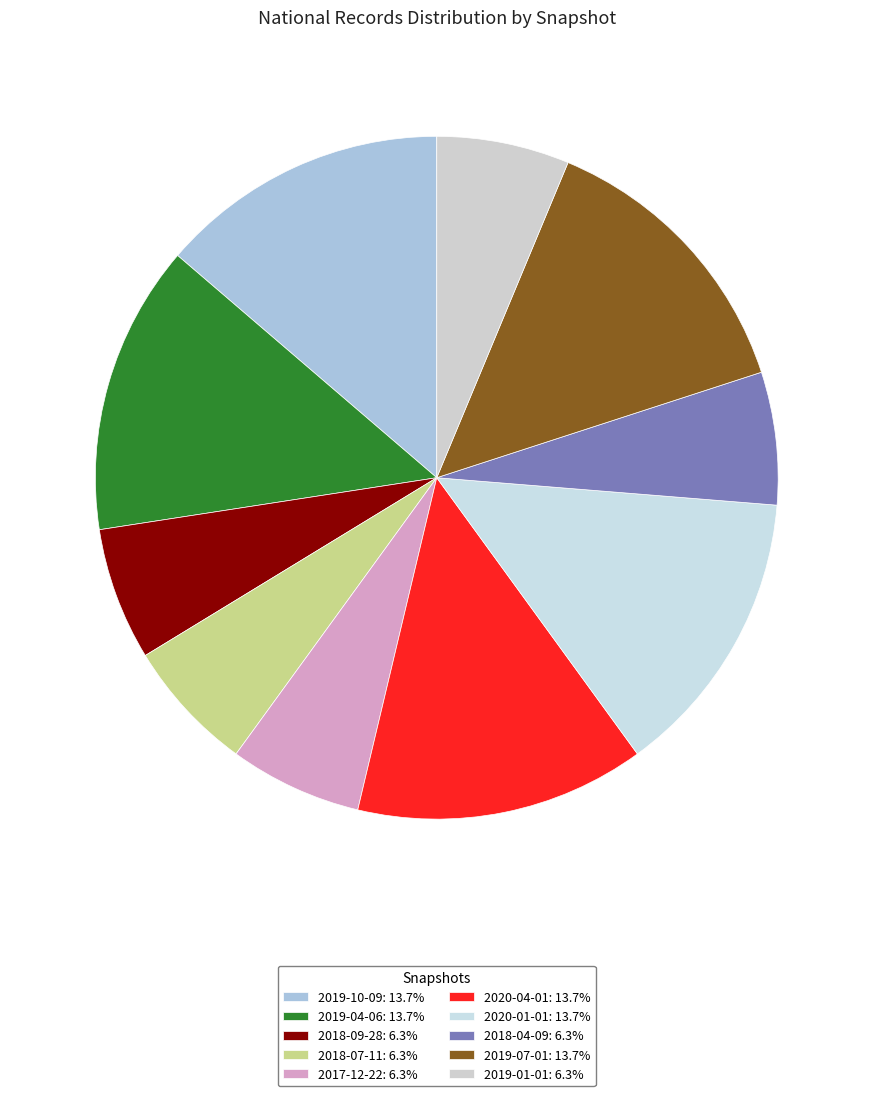

Count the number of slices in the pie.

10